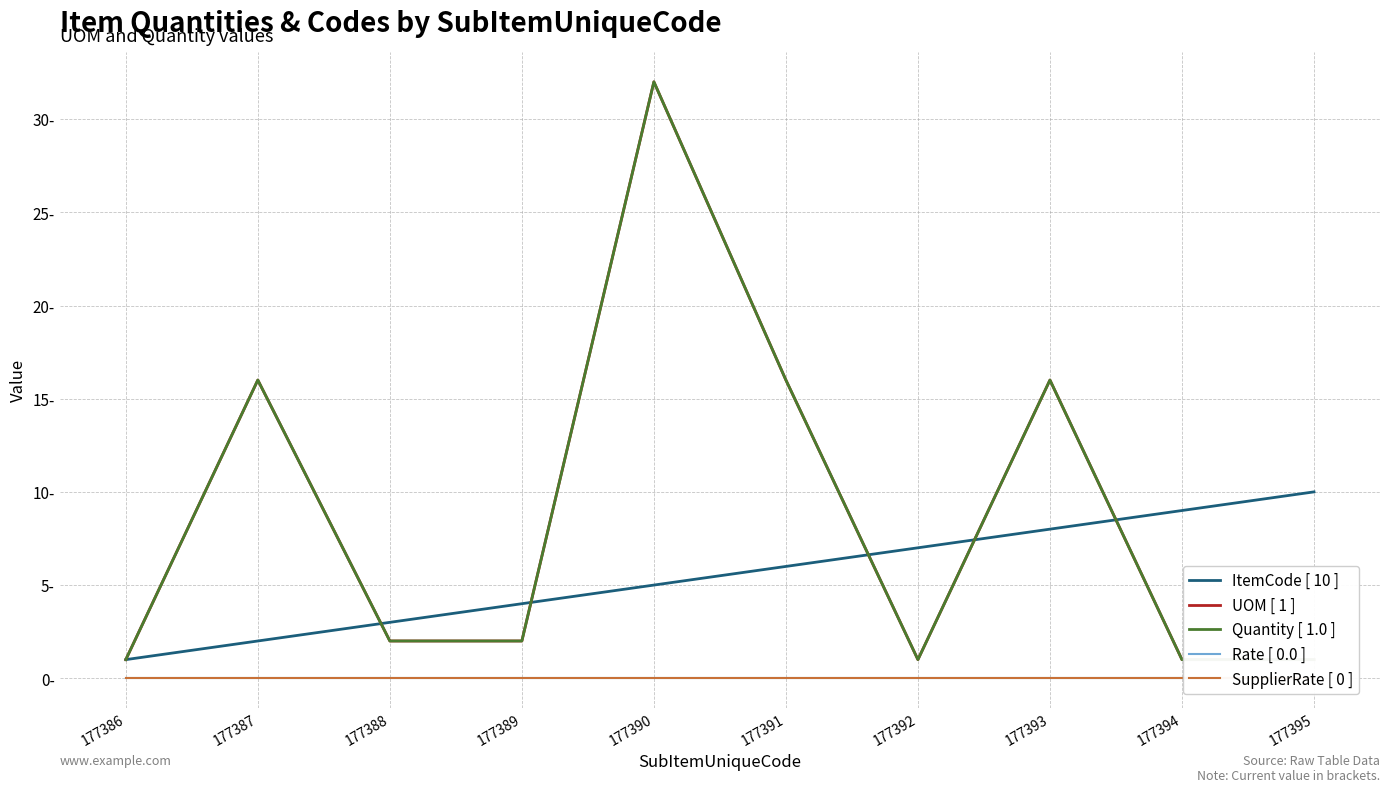

At 177394, list the series in order from smallest to largest.

Rate [ 0.0 ], SupplierRate [ 0 ], UOM [ 1 ], Quantity [ 1.0 ], ItemCode [ 10 ]